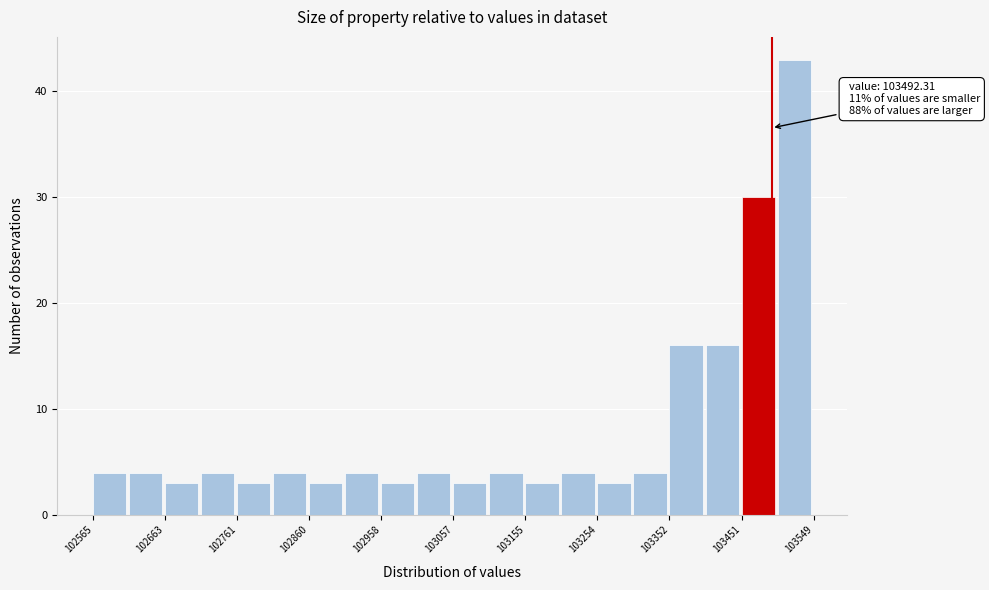

Over which range of the x-axis is the bar tallest?

103500 to 103550